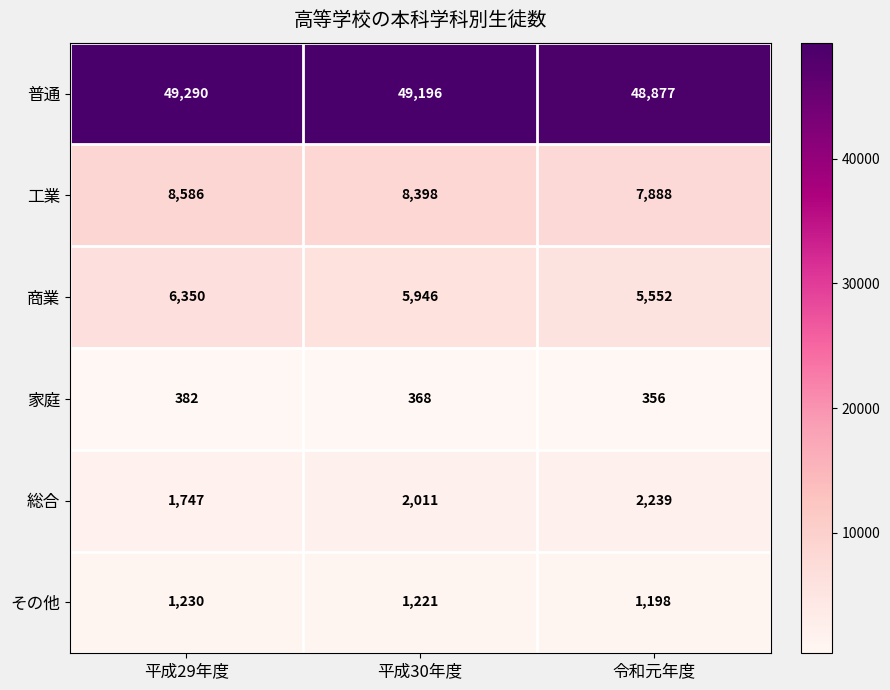

The 総合 series shows 2011 at 平成30年度. True or false?

True